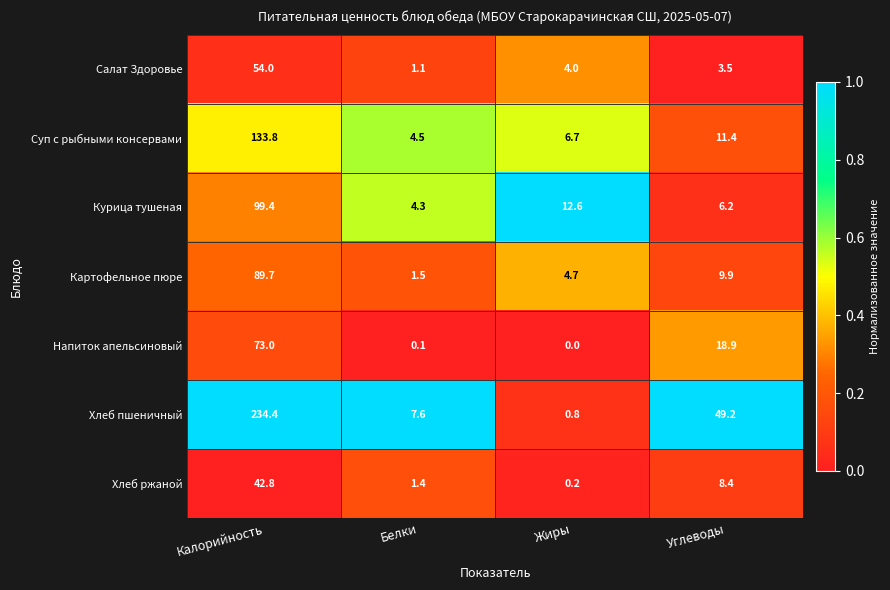

What is the difference between the second highest and second lowest values in the Салат Здоровье series?

0.5